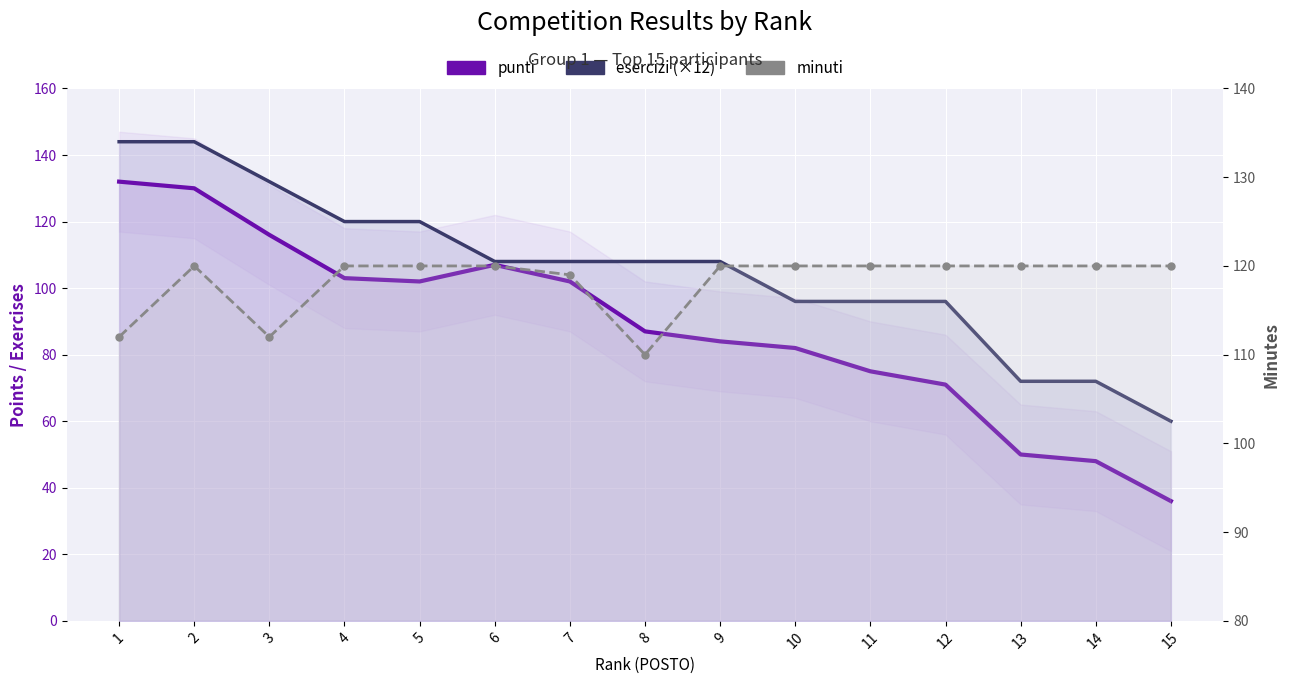

What is the difference between the highest and lowest values at 15?

84